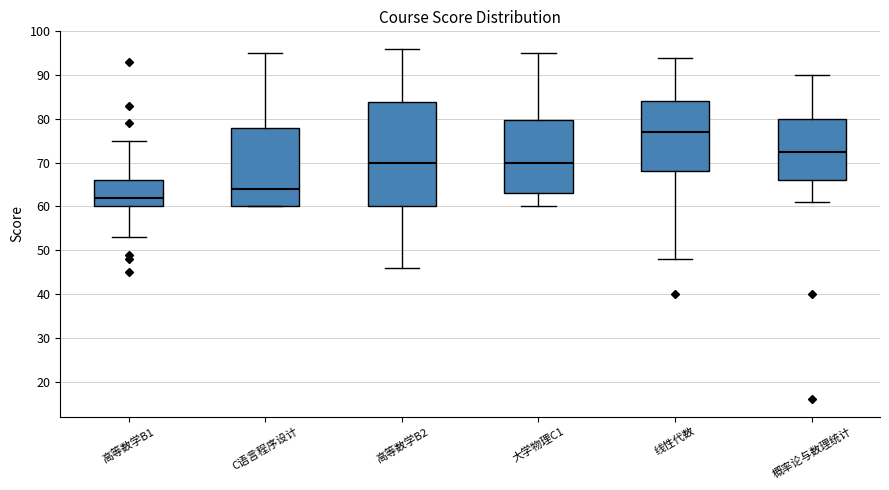

Which box has the lowest median line?

高等数学B1